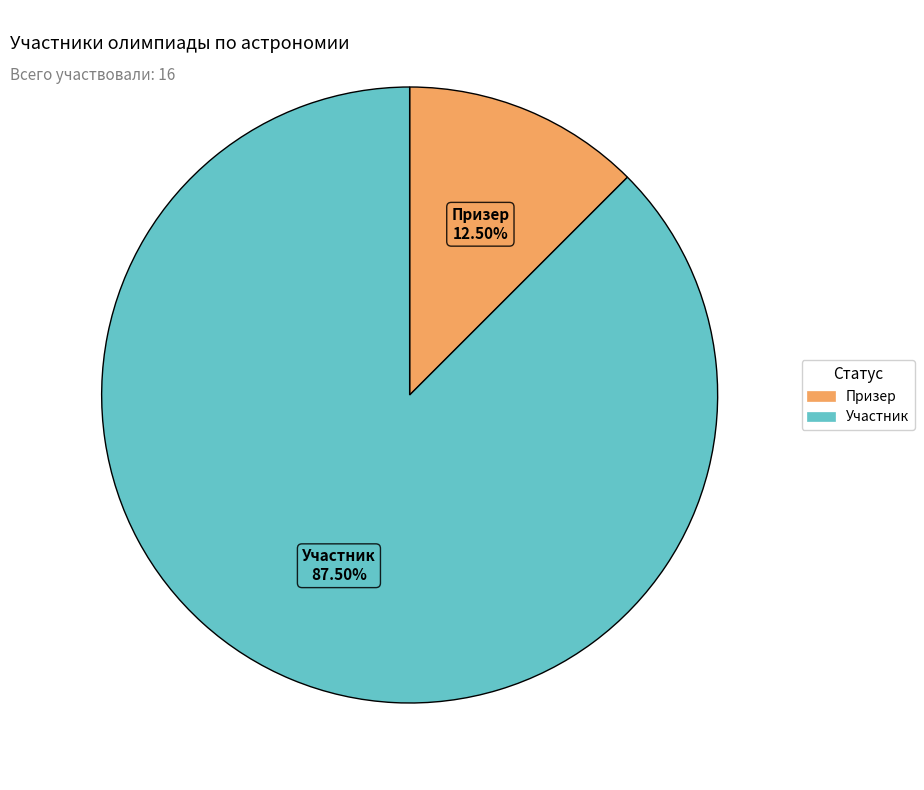

To the nearest percent, what is the combined percentage of Призер and Участник?

100%